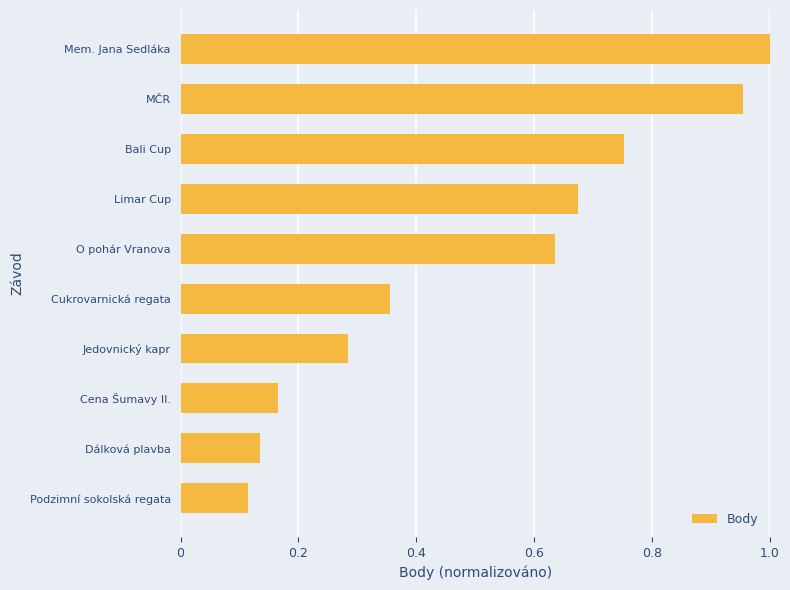

Are the bars grouped side by side (vs. stacked)?

No